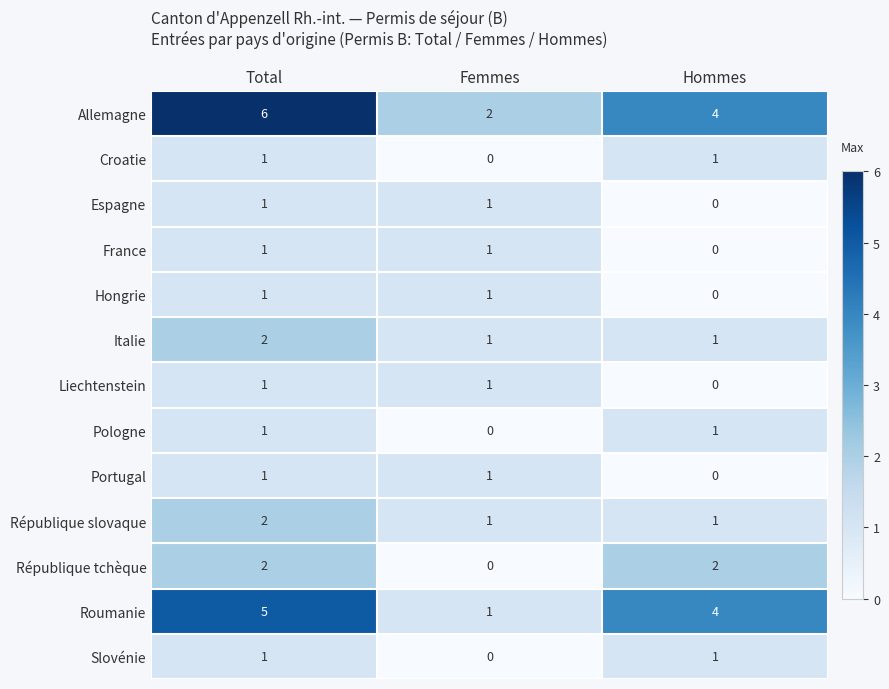

What is the sum of all Italie values?

4